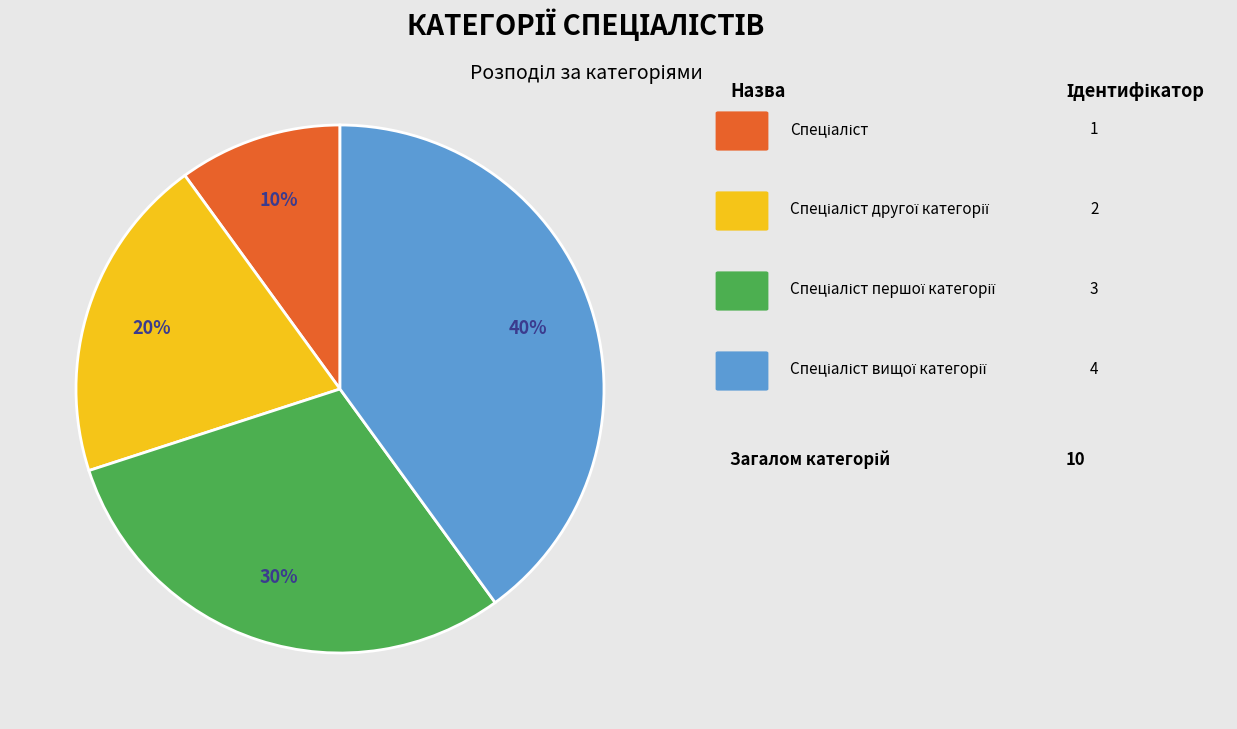

To the nearest percent, what is the difference between the largest and smallest slice percentages?

30%